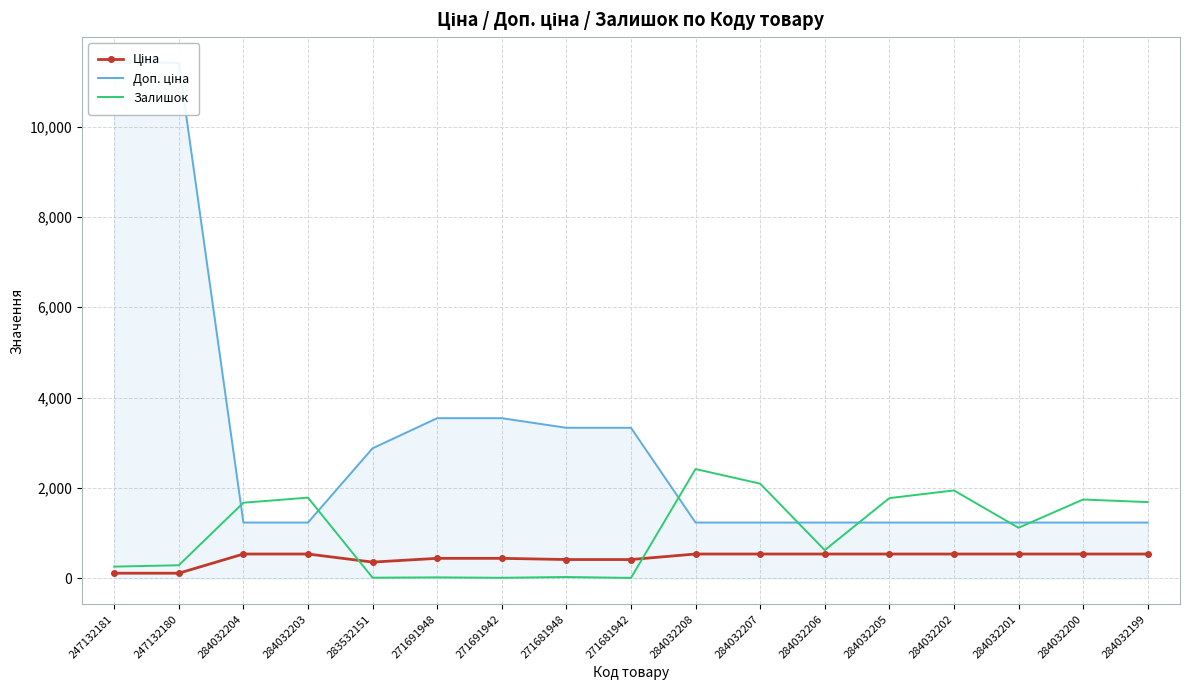

How many interior local valleys does the Ціна series have?

1